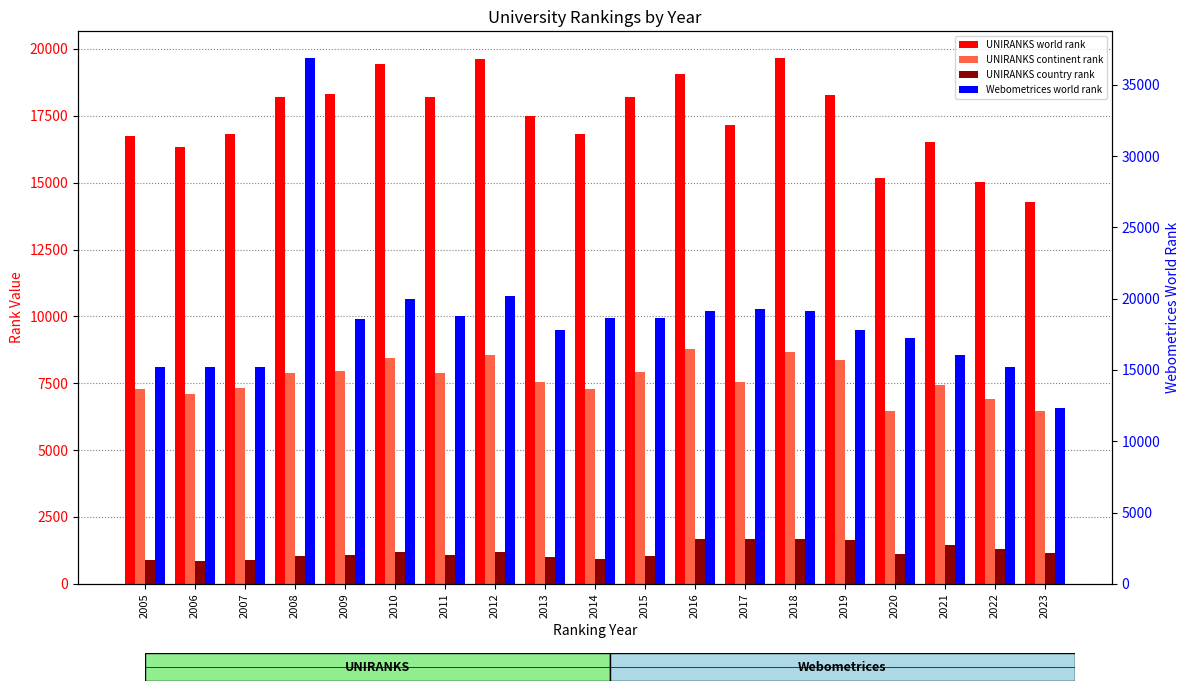

At which label does Webometrices world rank first exceed 18586?

2008